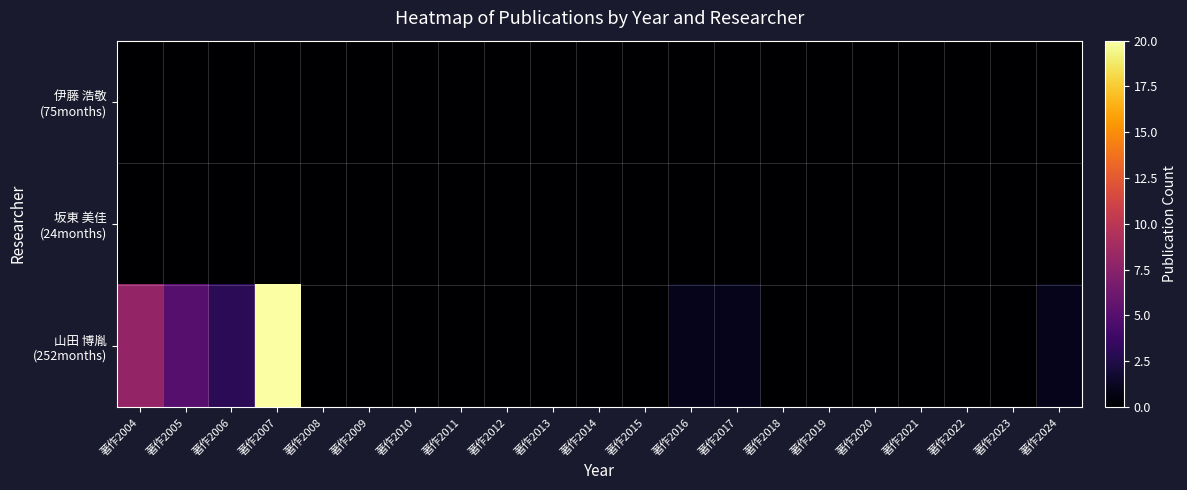

Which category has the highest value across all series?

著作2007